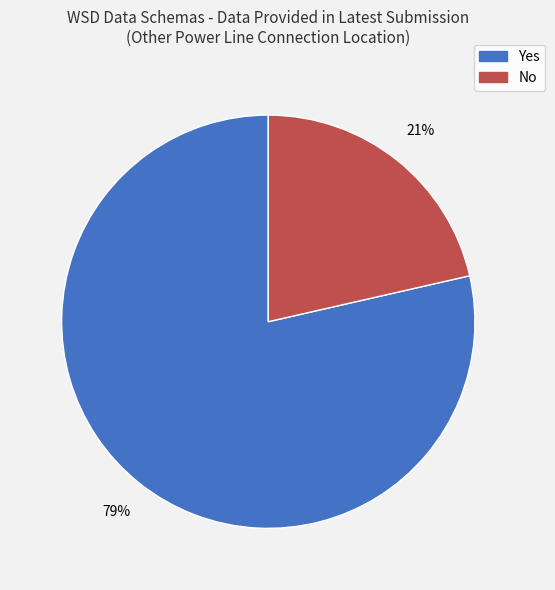

The Yes slice represents 71% of the pie. True or false?

False